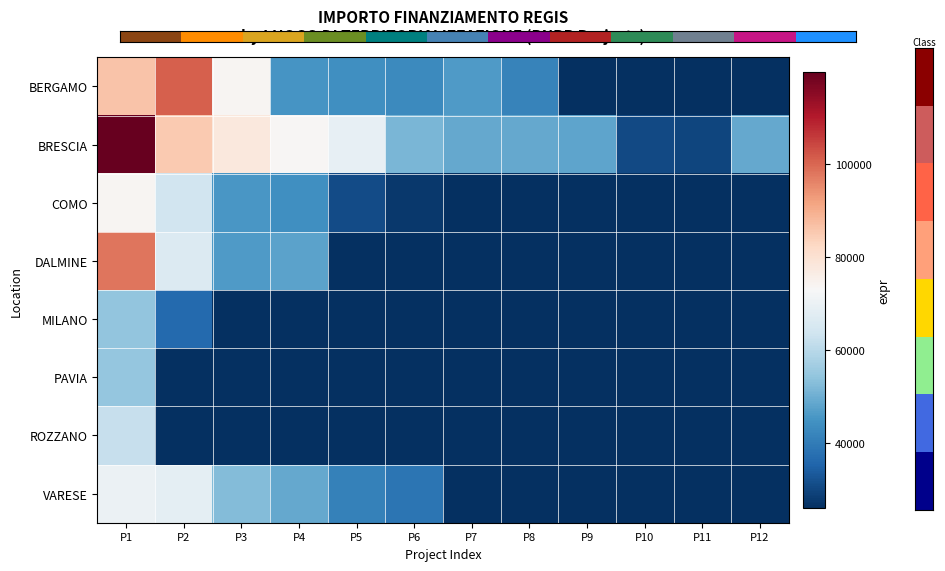

Count the number of categories in the chart.

12